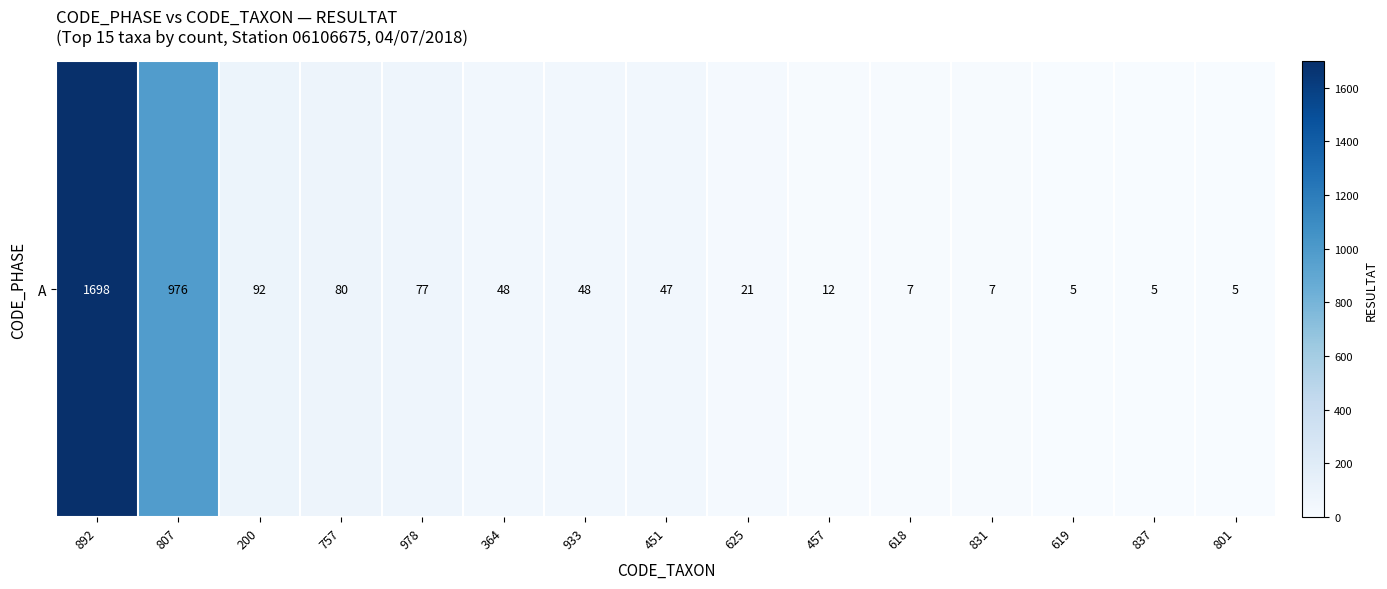

Rank the categories by value from highest to lowest.

892, 807, 200, 757, 978, 364, 933, 451, 625, 457, 618, 831, 619, 837, 801